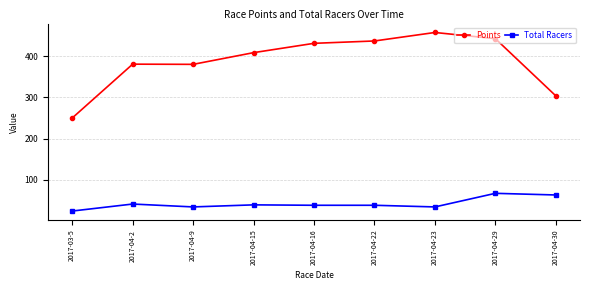

True or false: Points and Total Racers cross at least once.

False